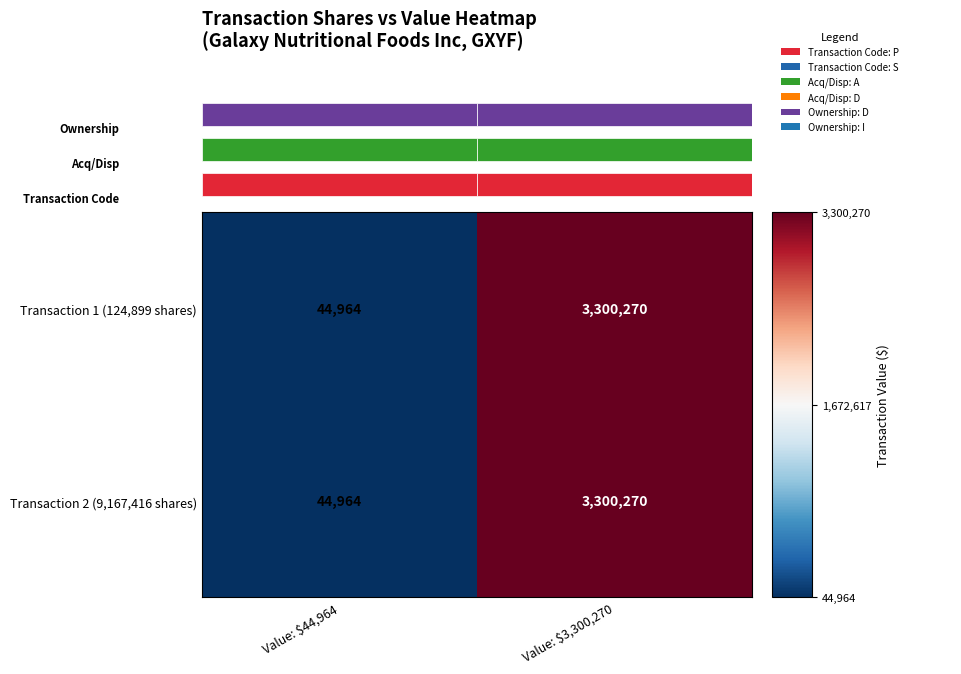

The Transaction 1 (124,899 shares) series shows 18956 at Value: $44,964. True or false?

False